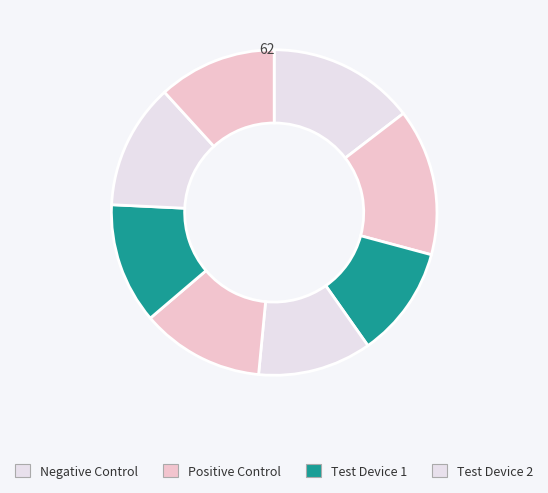

Count the number of slices in the pie.

8